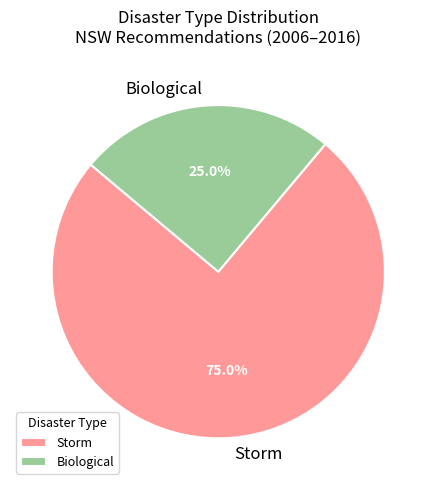

What percentage do Storm and Biological together represent?

100.0%